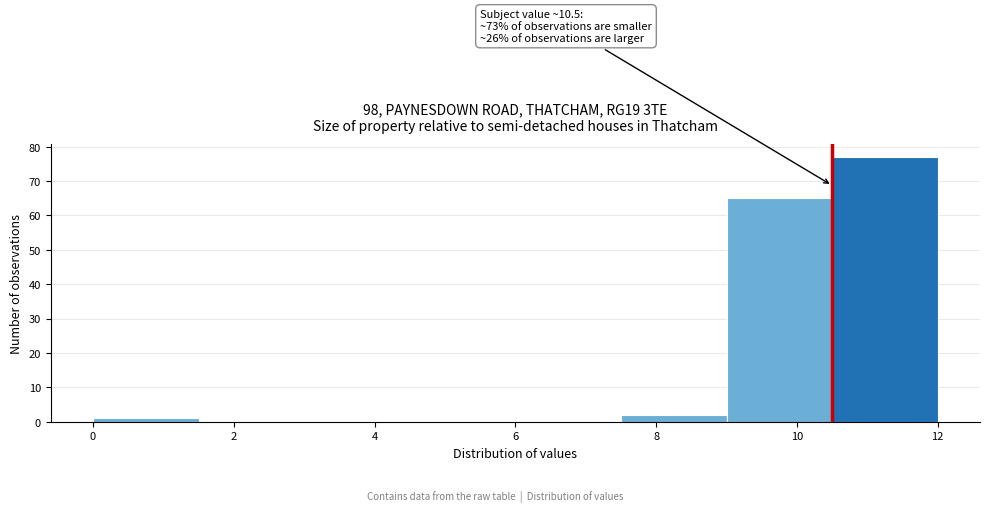

Which range on the x-axis has the tallest bar?

10.5 to 12.0